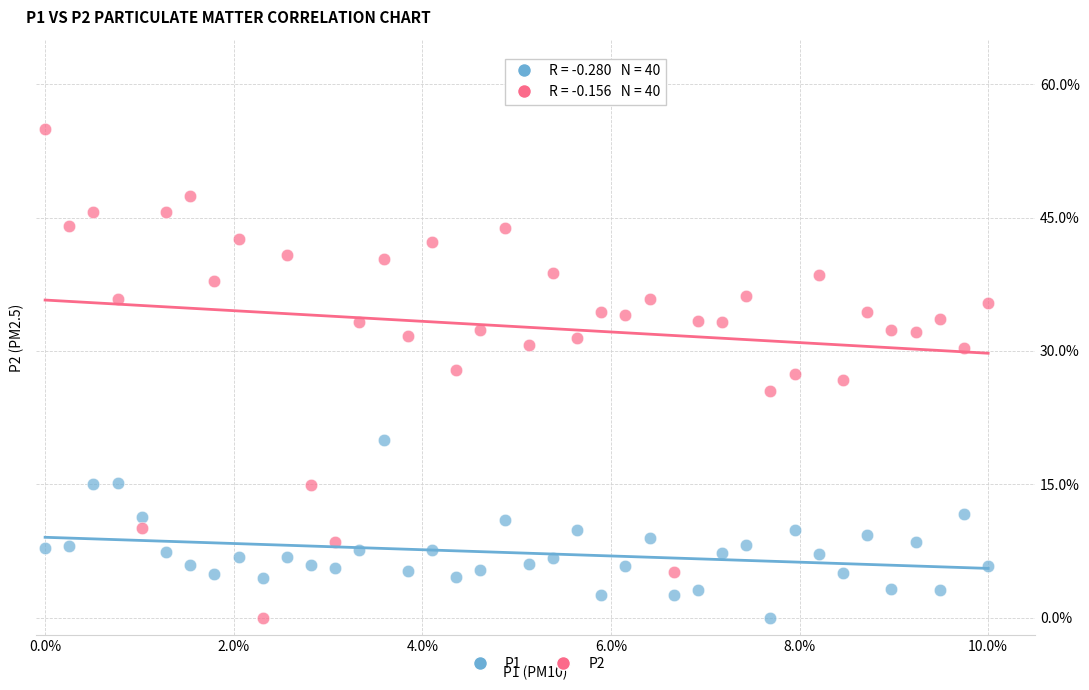

Which series contains the highest Y value?

P2